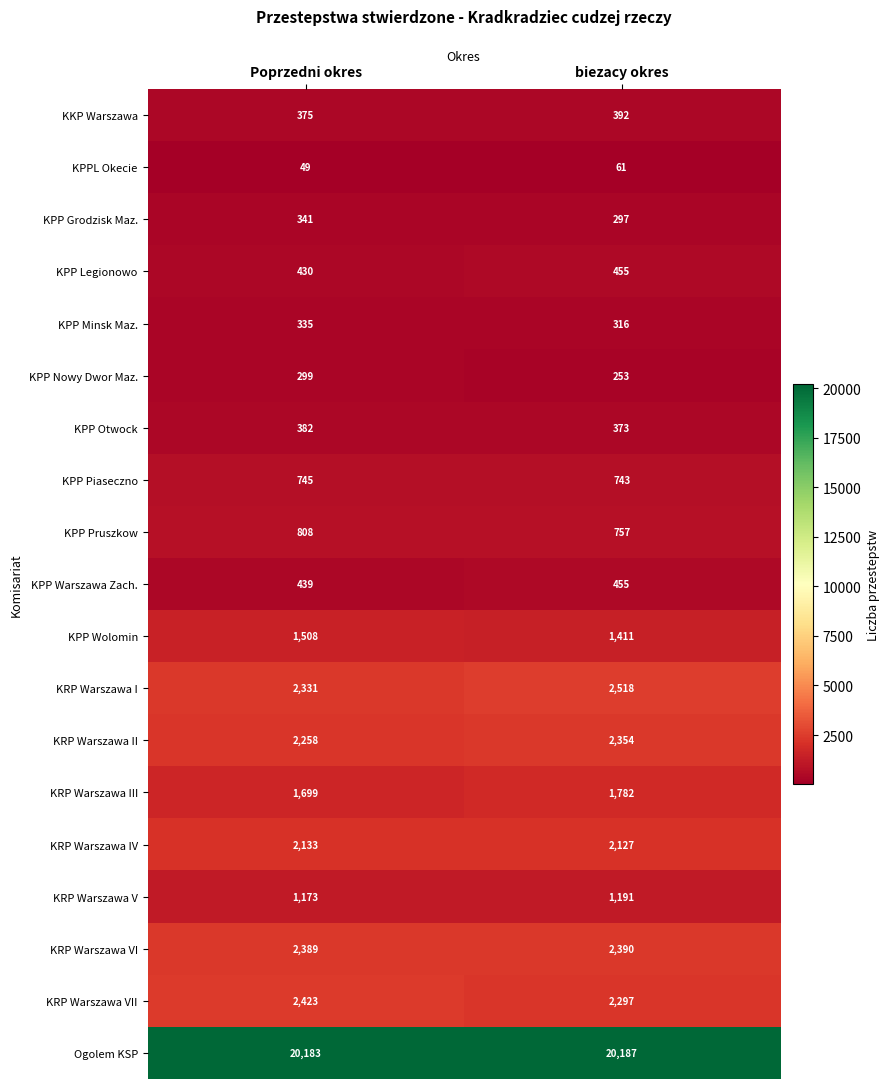

What is the average value of the Ogolem KSP series?

20185